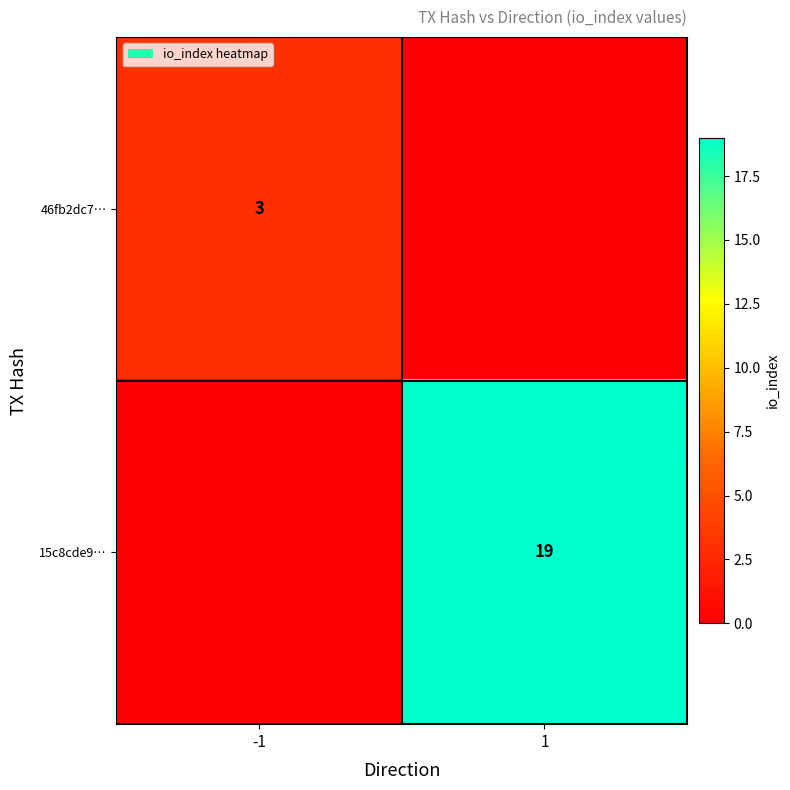

Is it true that 15c8cde9… equals 32 at 1?

False